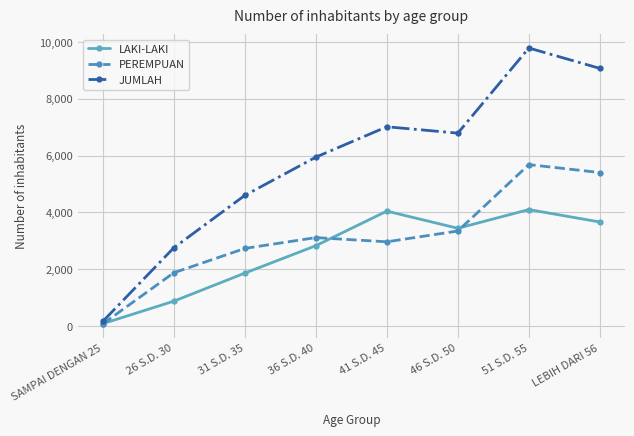

Which series has the largest total across all categories?

JUMLAH